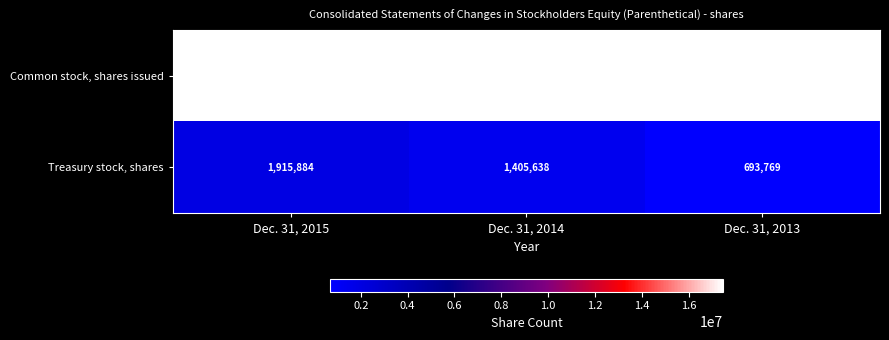

Which category has the lowest value across all series?

Dec. 31, 2013